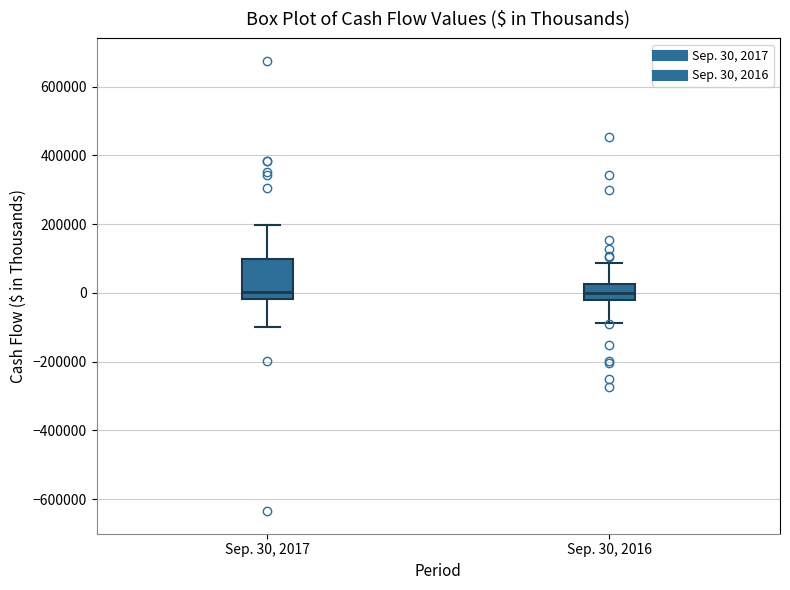

Reading left to right, read every box against the y-axis: the position of its median line, the range the box covers, and the ends of its whiskers. The values are not printed on the chart, so give them approximately, as read against the axis.

Sep. 30, 2017: median 0, box -20000 to 100000, whiskers -100000 to 200000
Sep. 30, 2016: median 0, box -20000 to 20000, whiskers -80000 to 80000